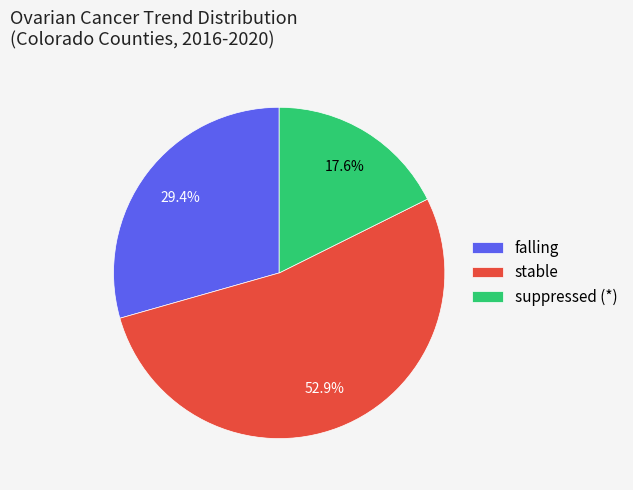

Rank the categories by value from highest to lowest.

stable, falling, suppressed